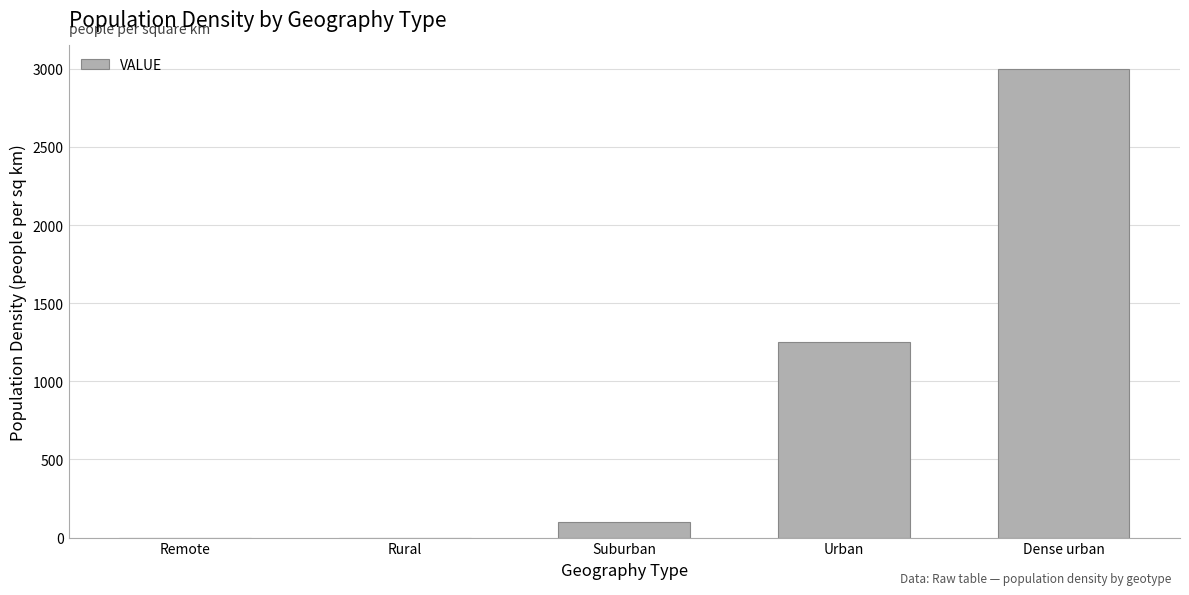

Approximately how many times larger is the value at Urban compared to Suburban?

12.5